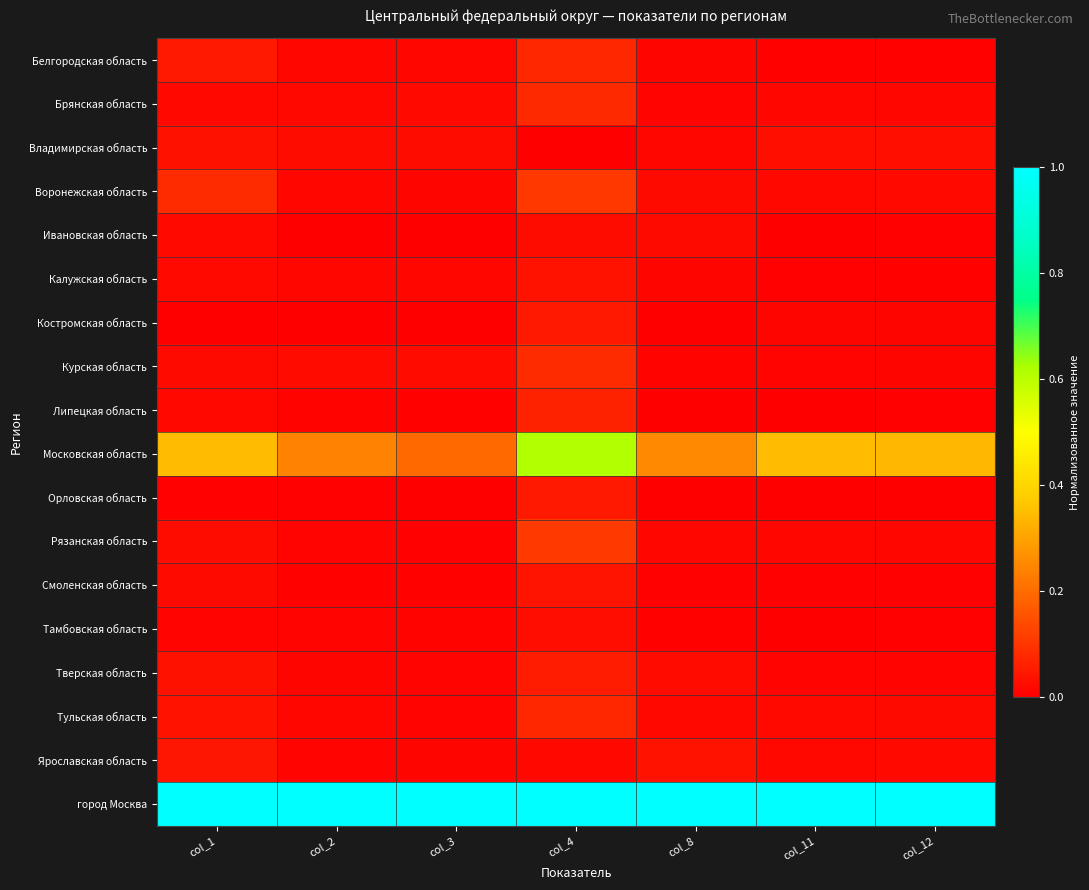

Which series changed the most between col_2 and col_11?

Московская область